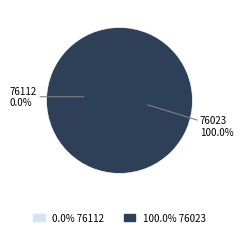

To the nearest percent, what is the combined percentage of 76112 and 76023?

100%